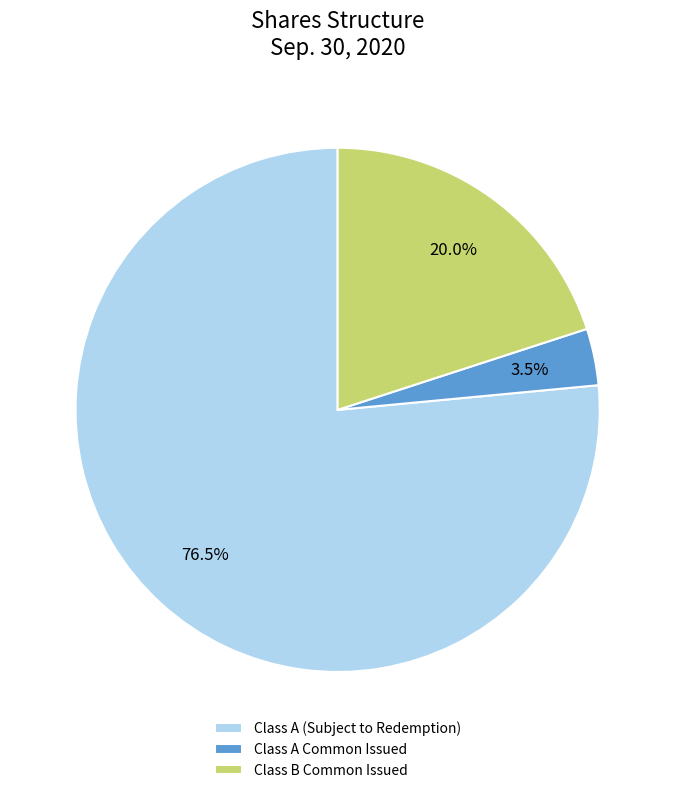

Approximately how many times larger is the value at Class A (Subject to Redemption) compared to Class A Common Issued?

21.9